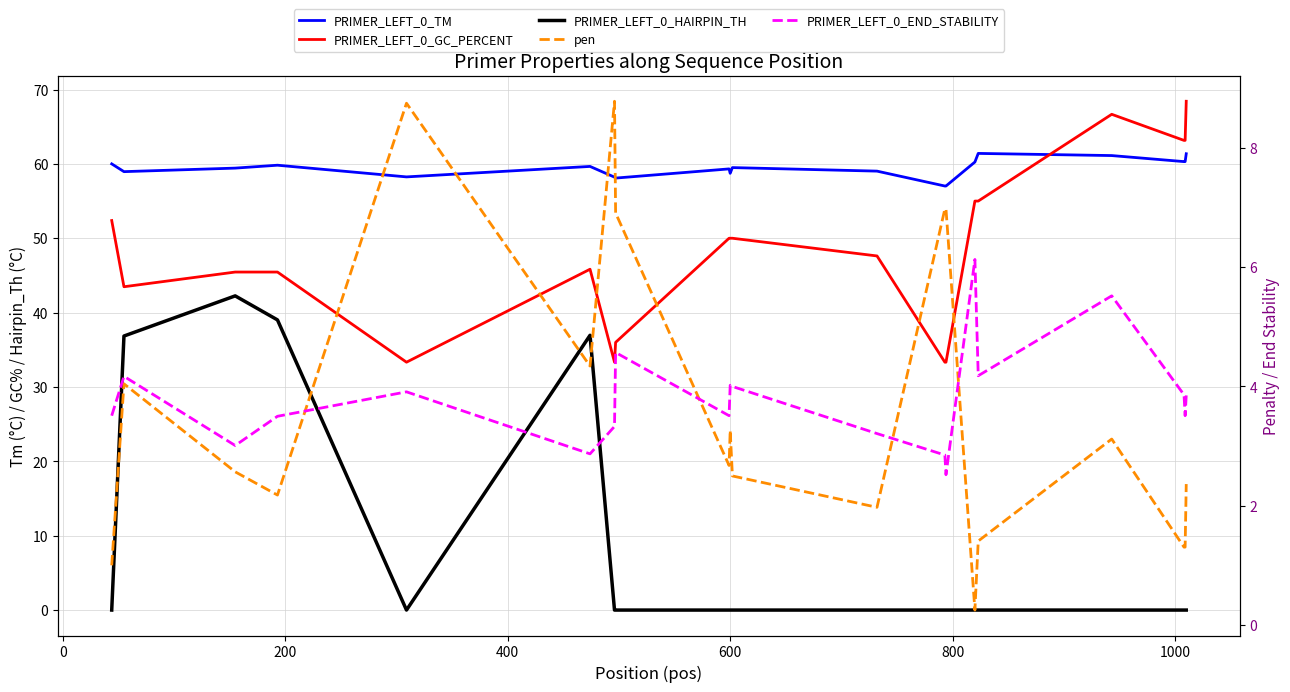

True or false: PRIMER_LEFT_0_GC_PERCENT and PRIMER_LEFT_0_HAIRPIN_TH cross at least once.

False